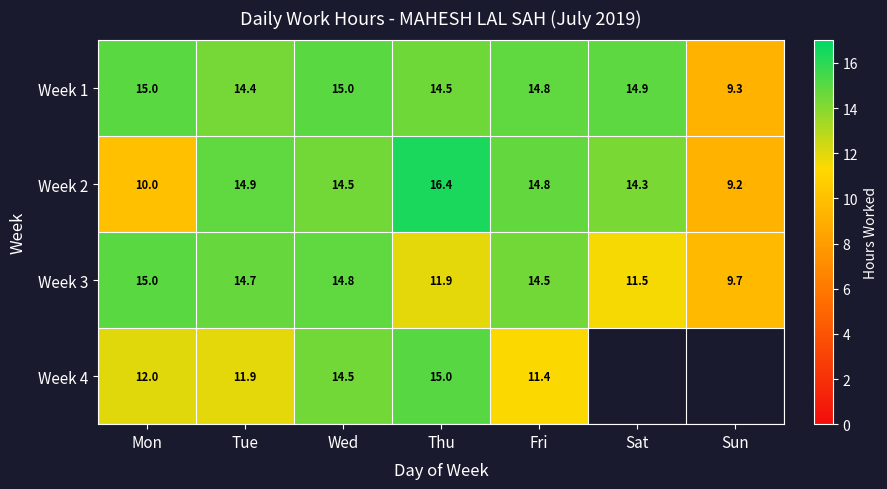

The value of Week 2 at Tue is 14.9. True or false?

True